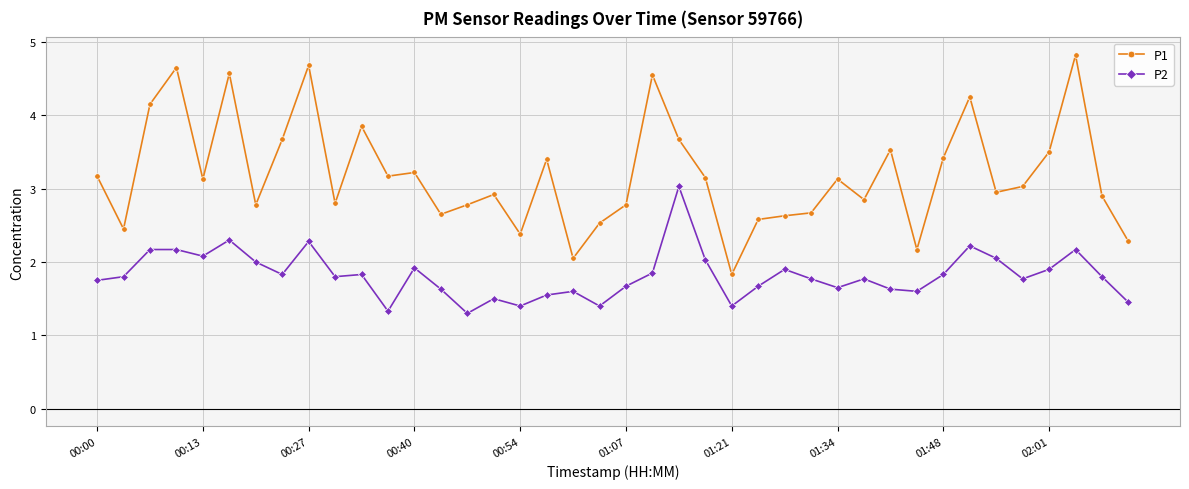

True or false: P2 and P1 intersect in this chart.

False